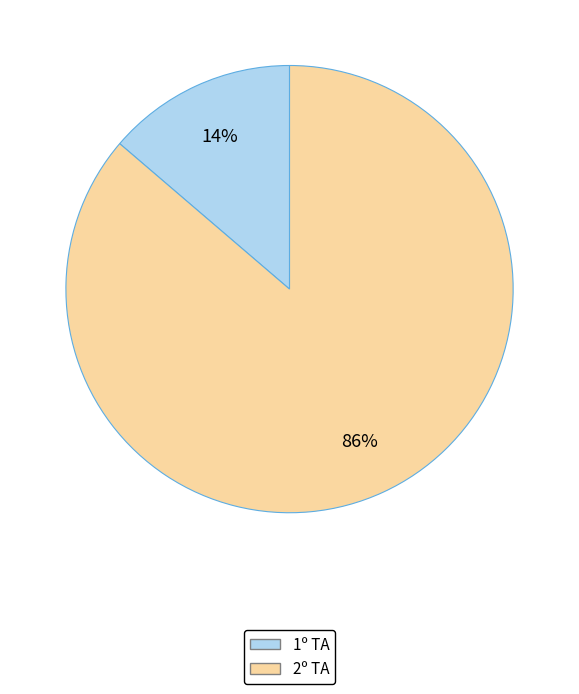

To the nearest percent, what is the average slice percentage?

50%